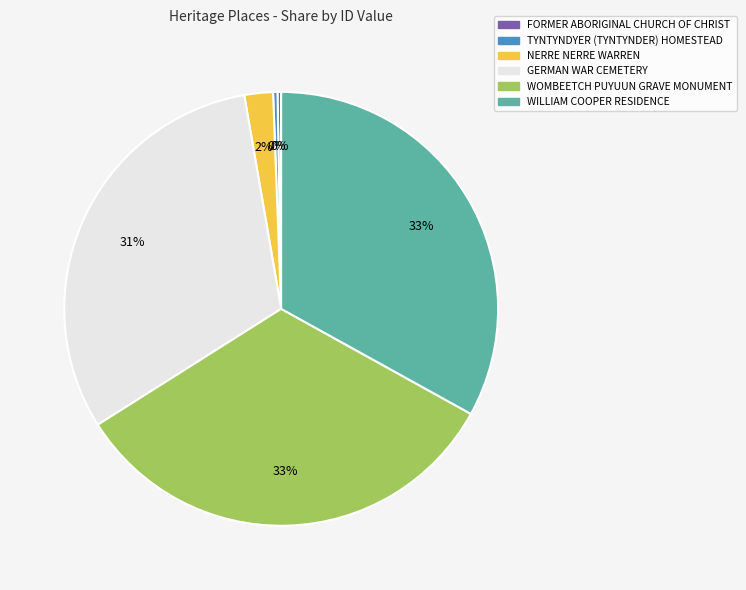

Between WOMBEETCH PUYUUN GRAVE MONUMENT and NERRE NERRE WARREN, which is larger?

WOMBEETCH PUYUUN GRAVE MONUMENT